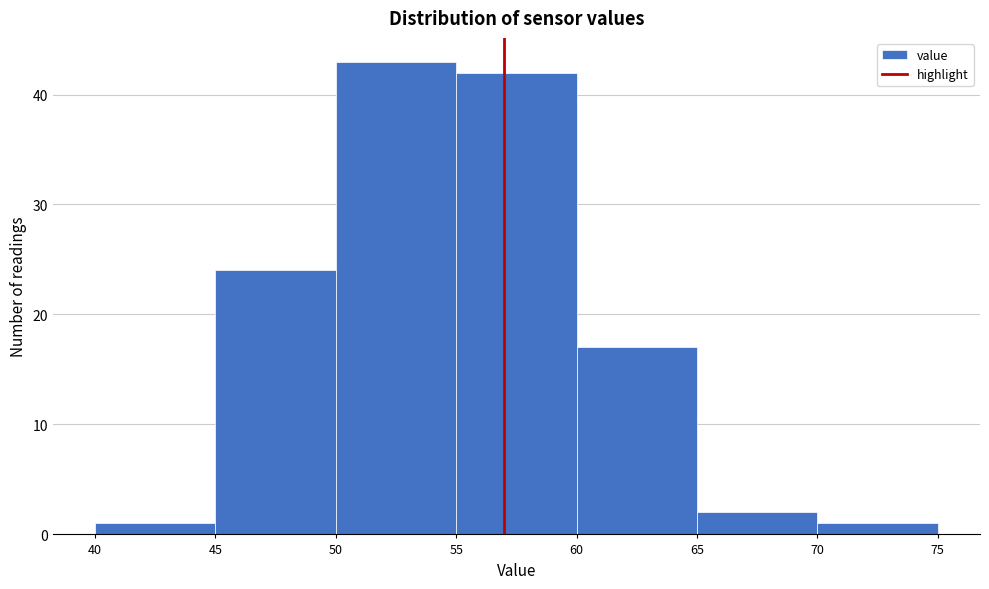

Reading left to right, list every bar in this chart as the range it spans on the x-axis followed by its height. The values are not printed on the chart, so give them approximately, as read against the axis.

40 to 45: 1
45 to 50: 24
50 to 55: 43
55 to 60: 42
60 to 65: 17
65 to 70: 2
70 to 75: 1